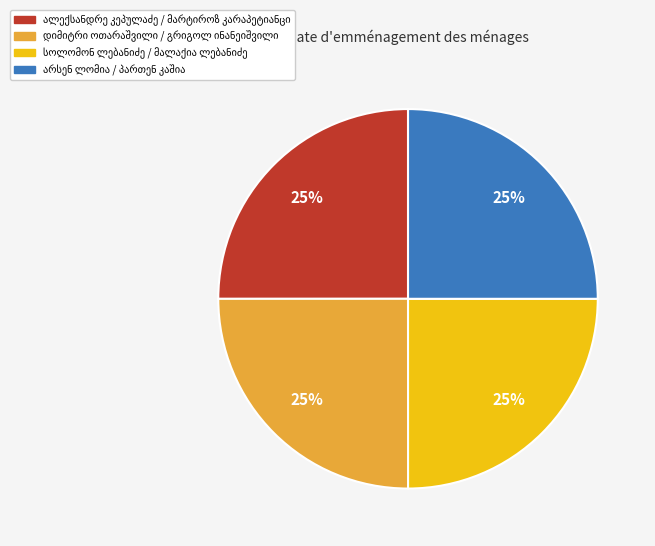

How many segments does this pie chart have?

4